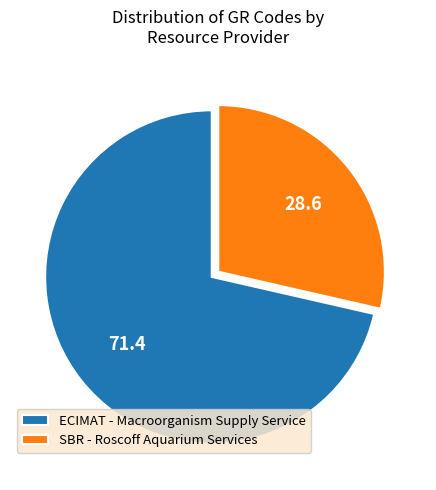

Is there any slice that represents more than half of the pie?

Yes